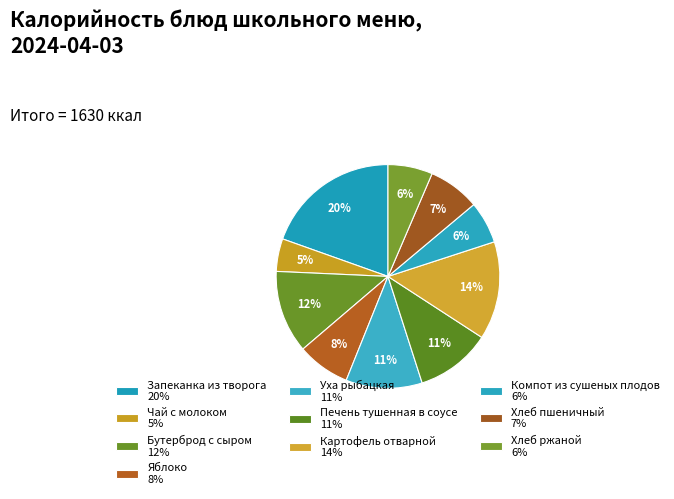

Count the number of slices in the pie.

10